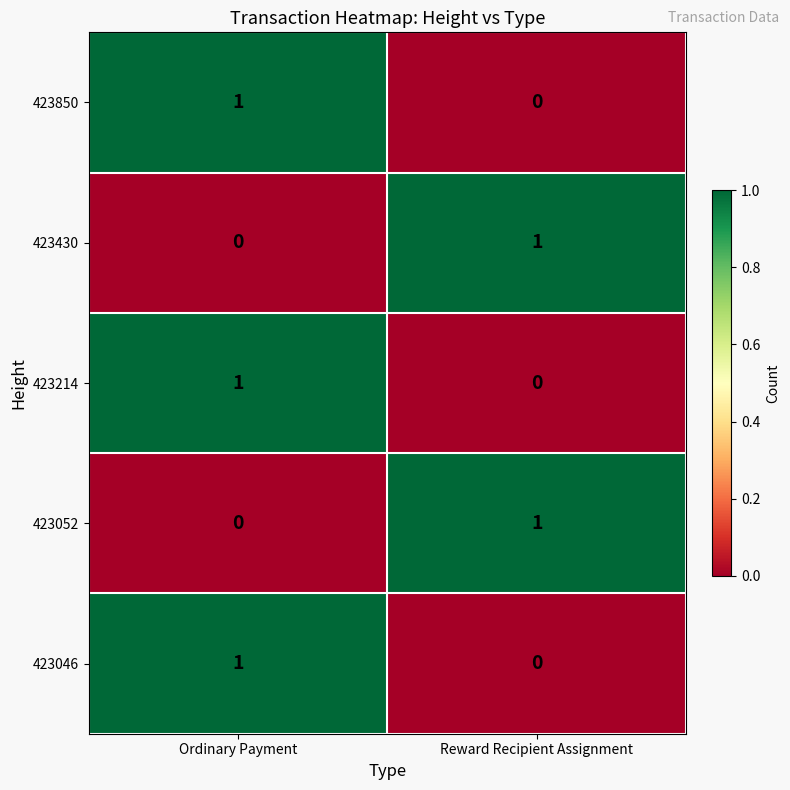

What is the greatest value displayed?

1